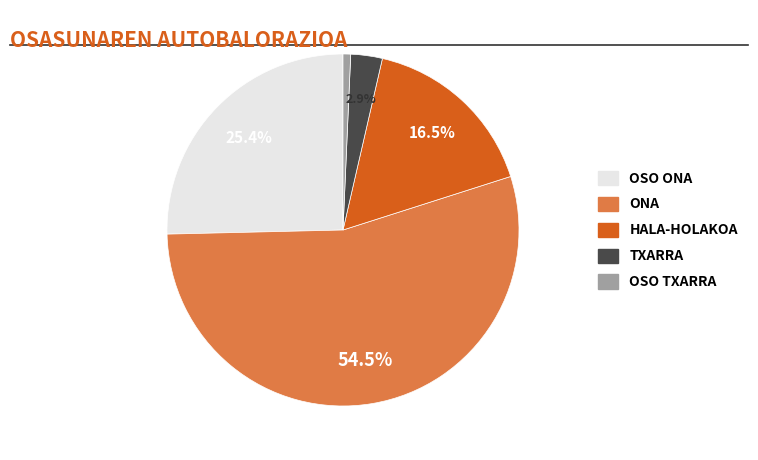

Does any single category account for the majority?

Yes